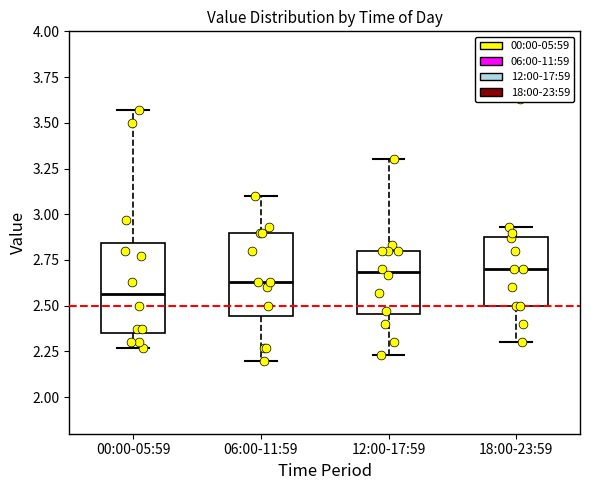

Reading left to right, read every box against the y-axis: the position of its median line, the range the box covers, and the ends of its whiskers. The values are not printed on the chart, so give them approximately, as read against the axis.

00:00-05:59: median 2.55, box 2.35 to 2.85, whiskers 2.25 to 3.55
06:00-11:59: median 2.65, box 2.45 to 2.90, whiskers 2.20 to 3.10
12:00-17:59: median 2.70, box 2.45 to 2.80, whiskers 2.25 to 3.30
18:00-23:59: median 2.70, box 2.50 to 2.90, whiskers 2.30 to 2.95